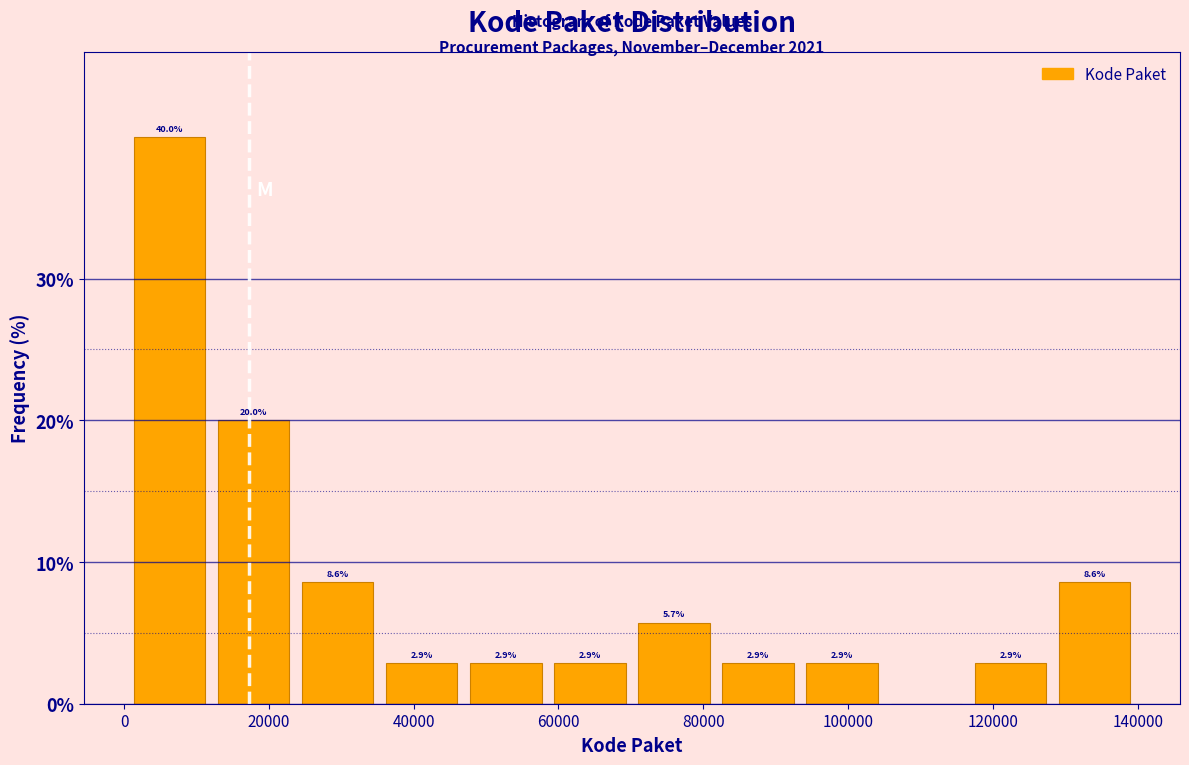

Which range on the x-axis has the tallest bar?

0 to 12000